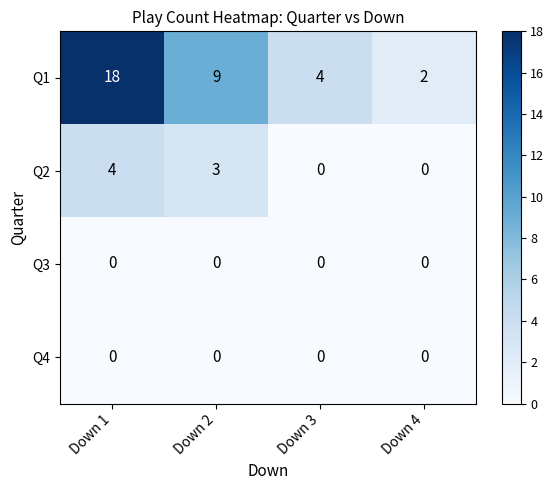

What is the difference between the highest and lowest values at Down 2?

9